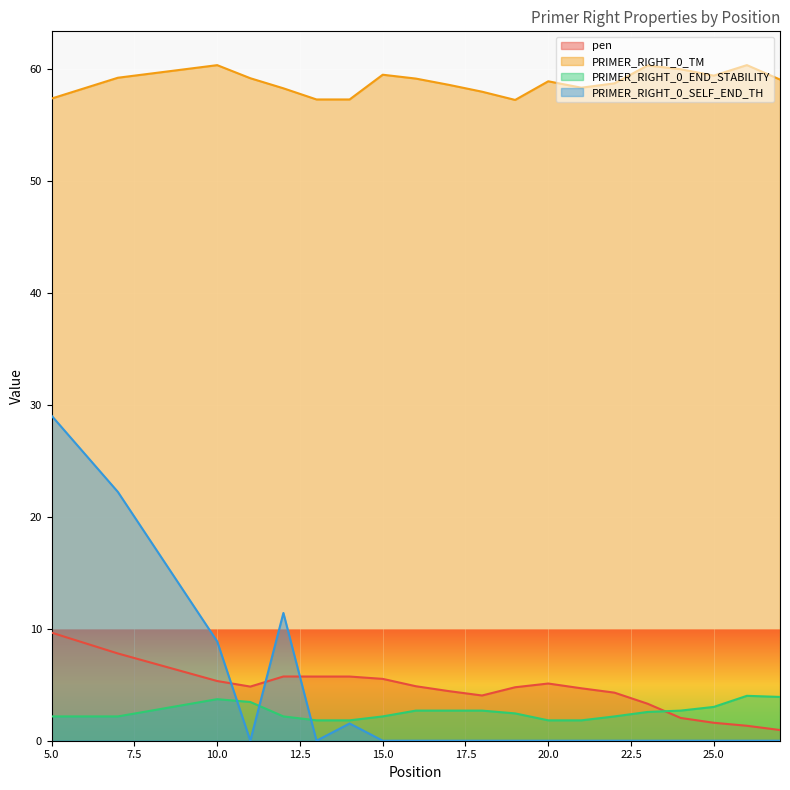

How many positive values does the PRIMER_RIGHT_0_SELF_END_TH series have?

5